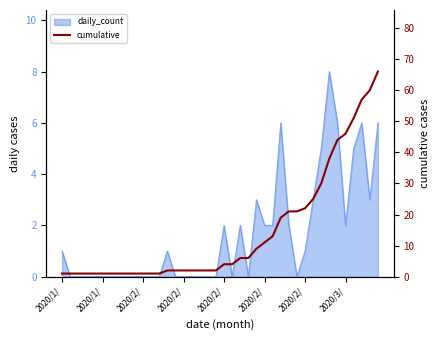

Reading right to left, list all the values displayed in this chart.

66	60	57	51	46	44	38	30	25	22	21	21	19	13	11	9	6	6	4	4	2	2	2	2	2	2	2	1	1	1	1	1	1	1	1	1	1	1	1	1